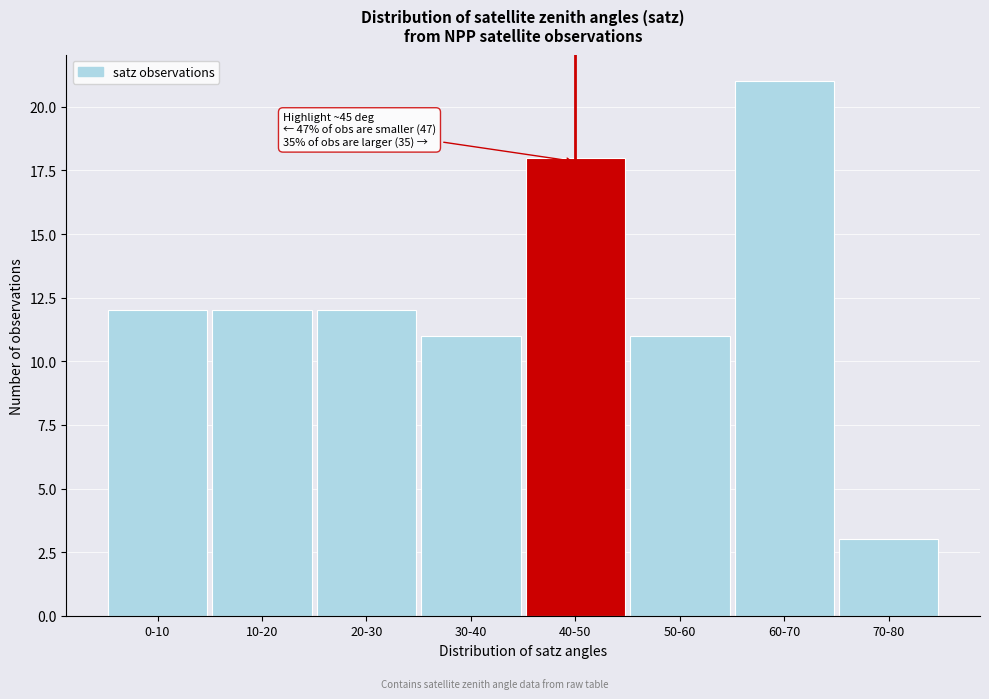

Reading left to right, list all the values displayed in this chart.

12	12	12	11	18	11	21	3